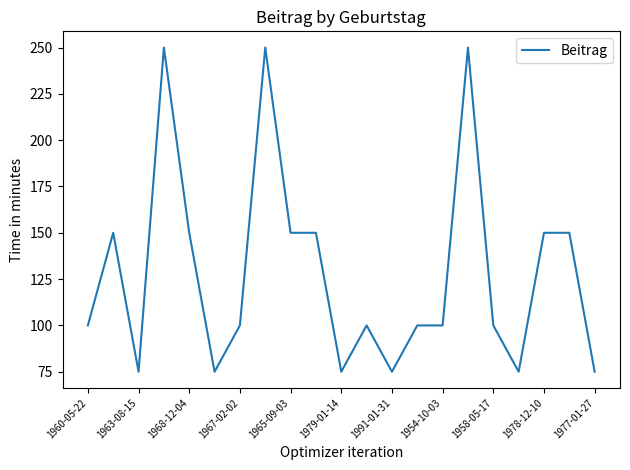

What is the difference between the maximum and minimum values?

175